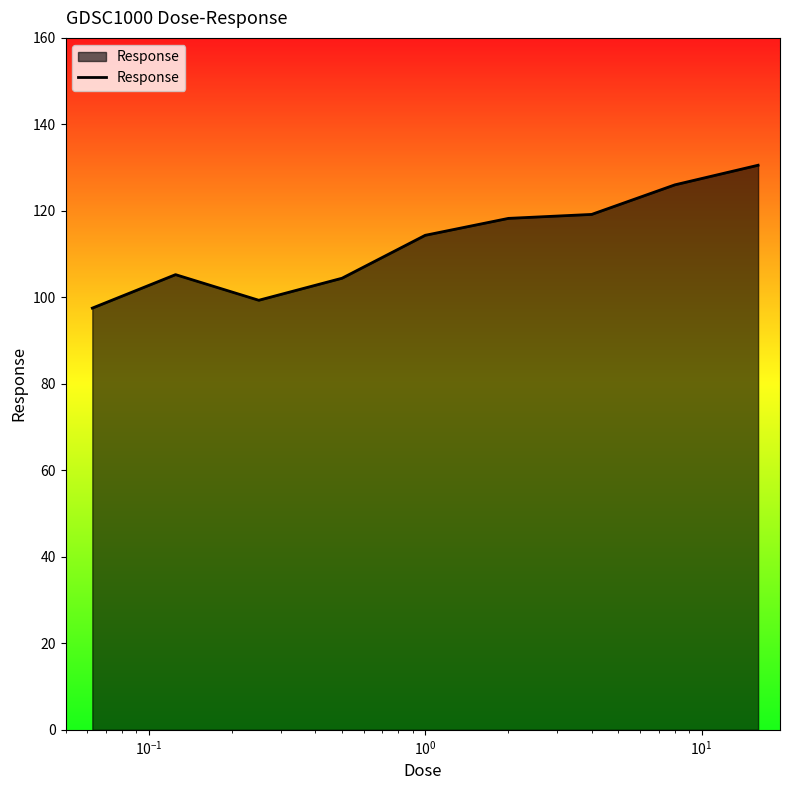

What is the greatest value displayed?

130.6